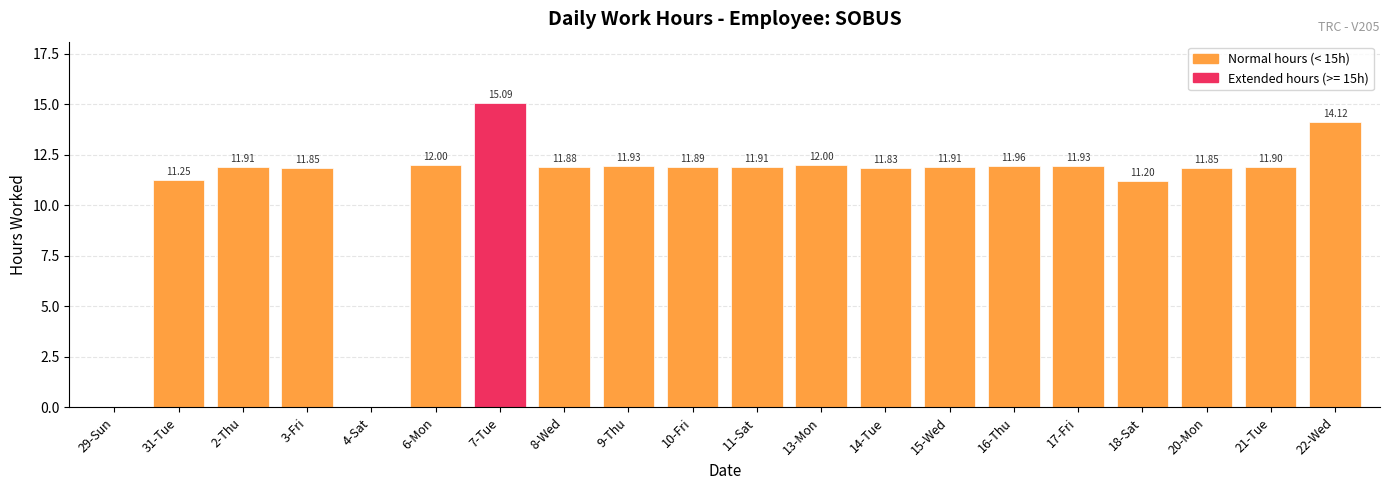

Approximately how many times larger is the value at 8-Wed compared to 17-Fri?

1.0